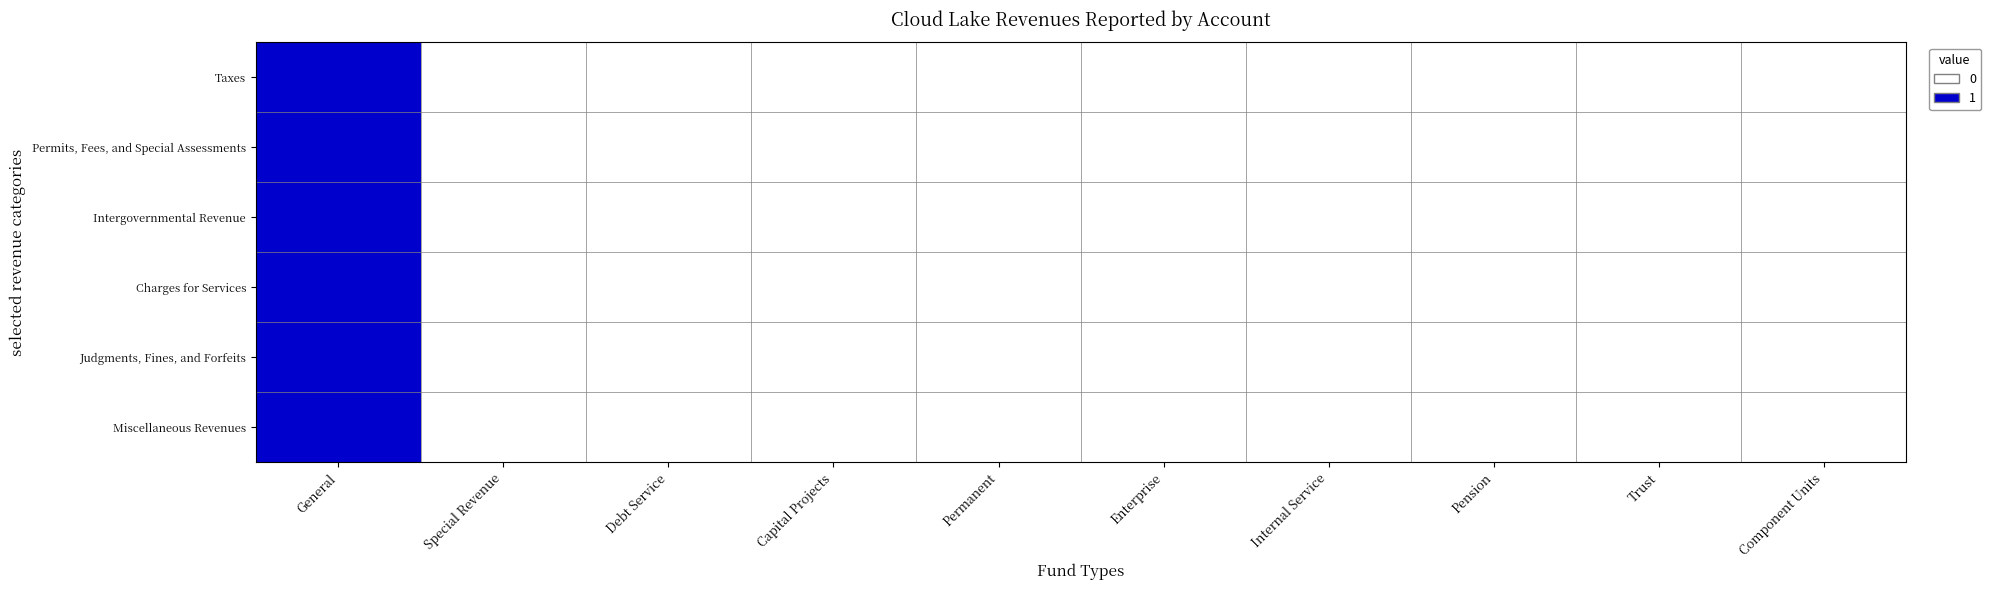

Reading left to right, extract all data points from this chart.

Taxes: General=1	Special Revenue=0	Debt Service=0	Capital Projects=0	Permanent=0	Enterprise=0	Internal Service=0	Pension=0	Trust=0	Component Units=0
Permits, Fees, and Special Assessments: General=1	Special Revenue=0	Debt Service=0	Capital Projects=0	Permanent=0	Enterprise=0	Internal Service=0	Pension=0	Trust=0	Component Units=0
Intergovernmental Revenue: General=1	Special Revenue=0	Debt Service=0	Capital Projects=0	Permanent=0	Enterprise=0	Internal Service=0	Pension=0	Trust=0	Component Units=0
Charges for Services: General=1	Special Revenue=0	Debt Service=0	Capital Projects=0	Permanent=0	Enterprise=0	Internal Service=0	Pension=0	Trust=0	Component Units=0
Judgments, Fines, and Forfeits: General=1	Special Revenue=0	Debt Service=0	Capital Projects=0	Permanent=0	Enterprise=0	Internal Service=0	Pension=0	Trust=0	Component Units=0
Miscellaneous Revenues: General=1	Special Revenue=0	Debt Service=0	Capital Projects=0	Permanent=0	Enterprise=0	Internal Service=0	Pension=0	Trust=0	Component Units=0